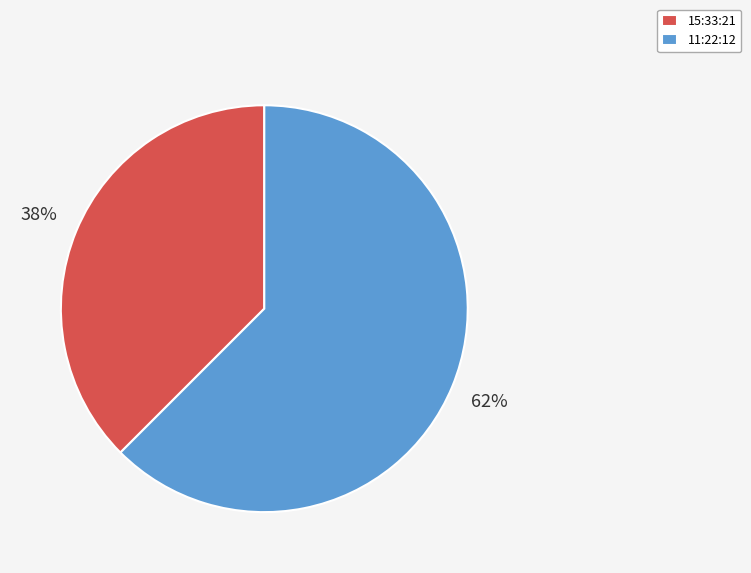

To the nearest percent, what is the average slice percentage?

50%